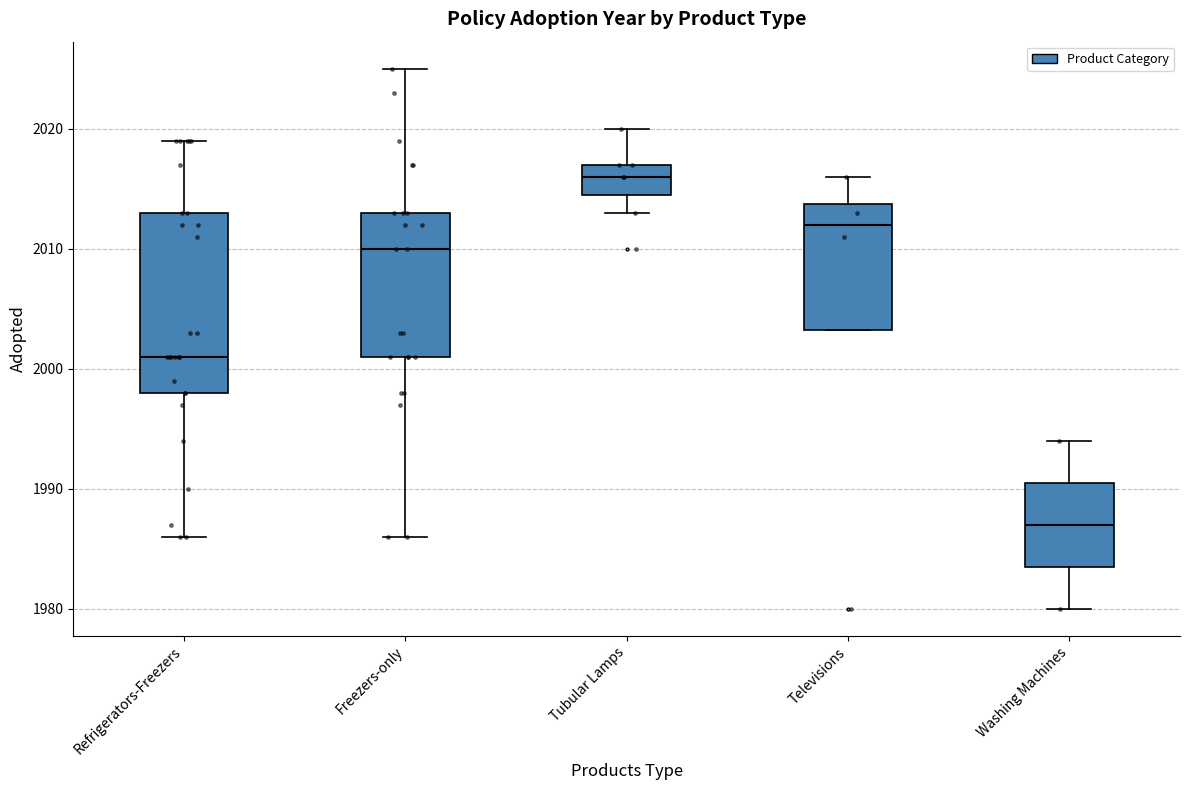

Reading left to right, transcribe this box plot: for each box, give where its median line is, the range the box spans, and where its two whiskers end, as read against the y-axis. The values are not printed on the chart, so give them approximately, as read against the axis.

Refrigerators-Freezers: median 2001, box 1998 to 2013, whiskers 1986 to 2019
Freezers-only: median 2010, box 2001 to 2013, whiskers 1986 to 2025
Tubular Lamps: median 2016, box 2015 to 2017, whiskers 2013 to 2020
Televisions: median 2012, box 2003 to 2014, whiskers 2003 to 2016
Washing Machines: median 1987, box 1984 to 1991, whiskers 1980 to 1994